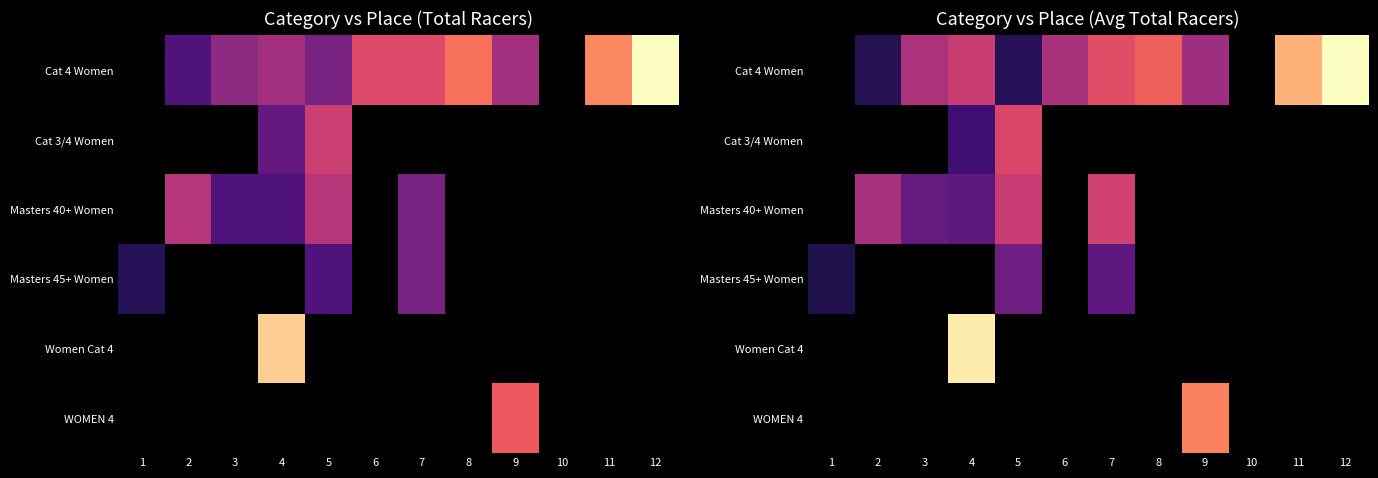

What is the maximum value shown in the chart?

21.6